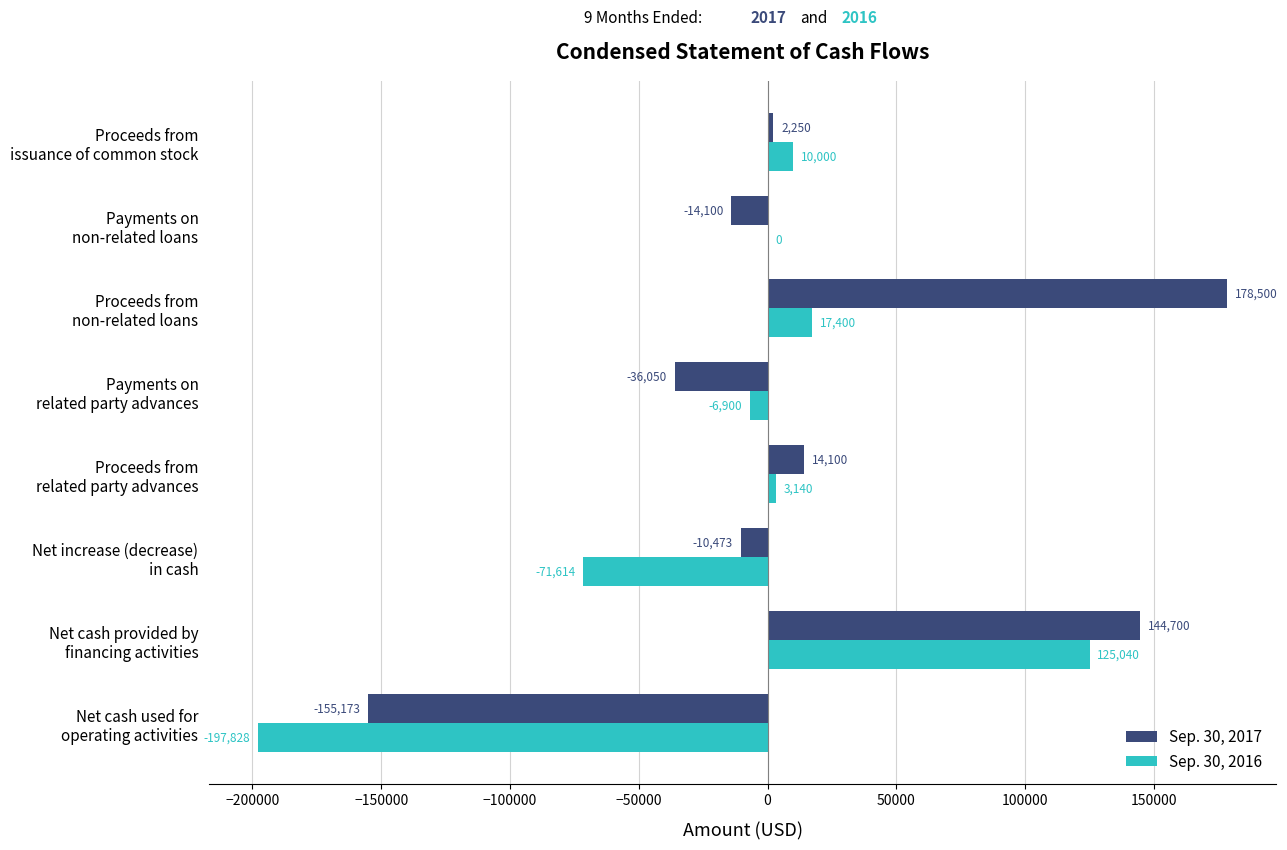

What is the maximum value for Sep. 30, 2017?

178500